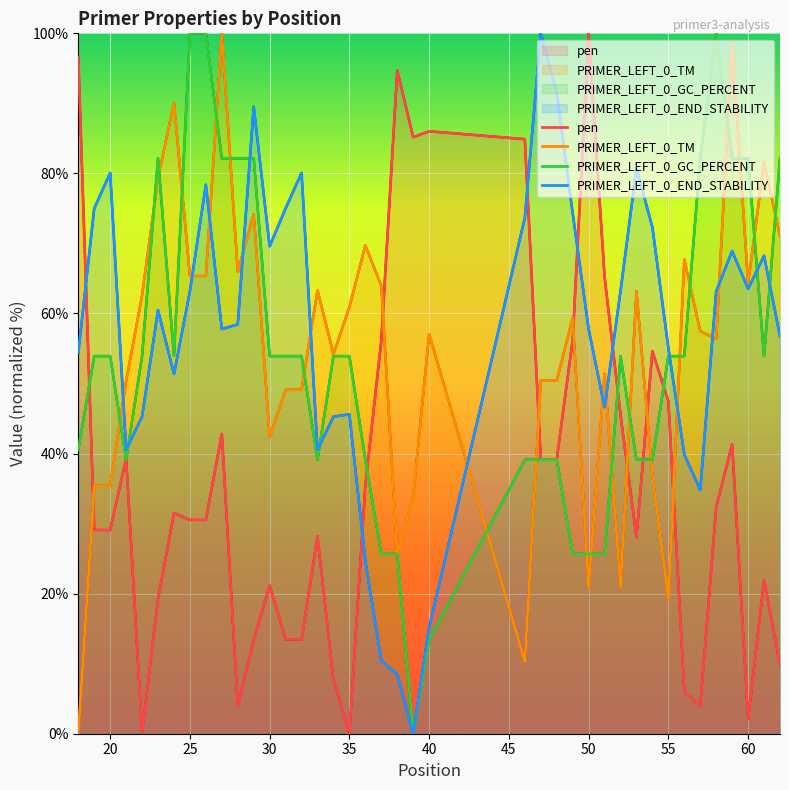

How many times do PRIMER_LEFT_0_TM and PRIMER_LEFT_0_END_STABILITY cross each other?

11